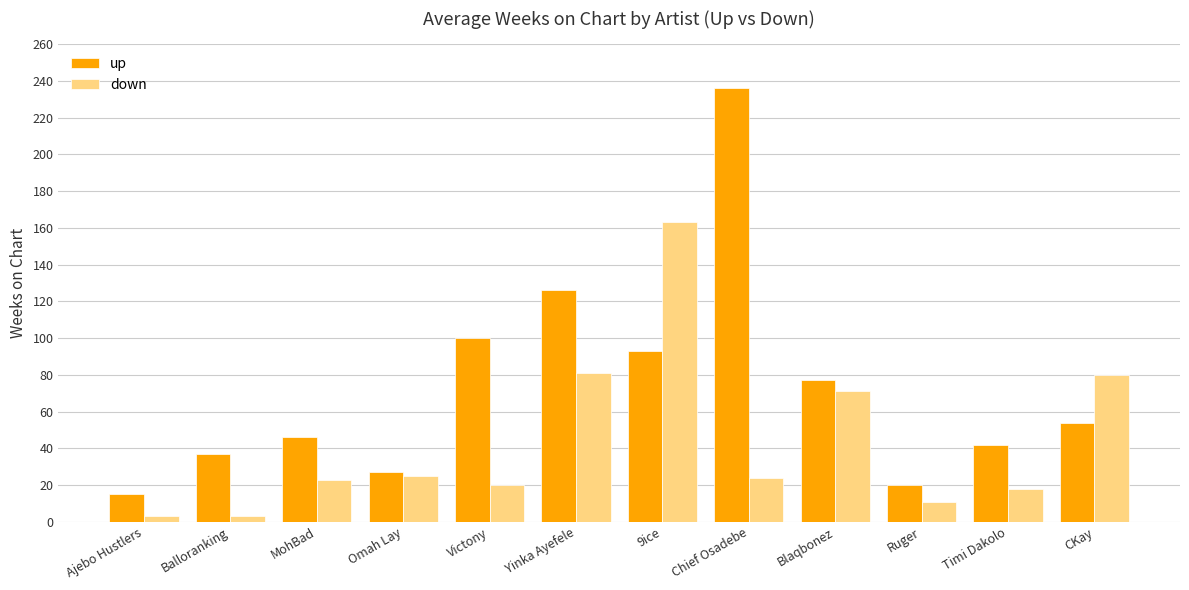

Where does the up series first go above 54?

Victony